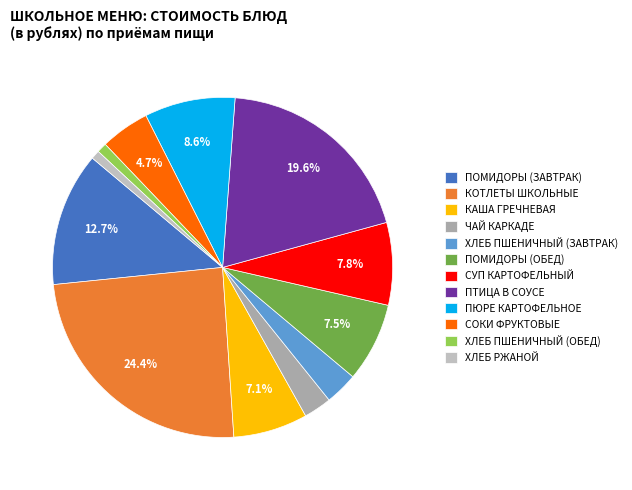

How many segments does this pie chart have?

12